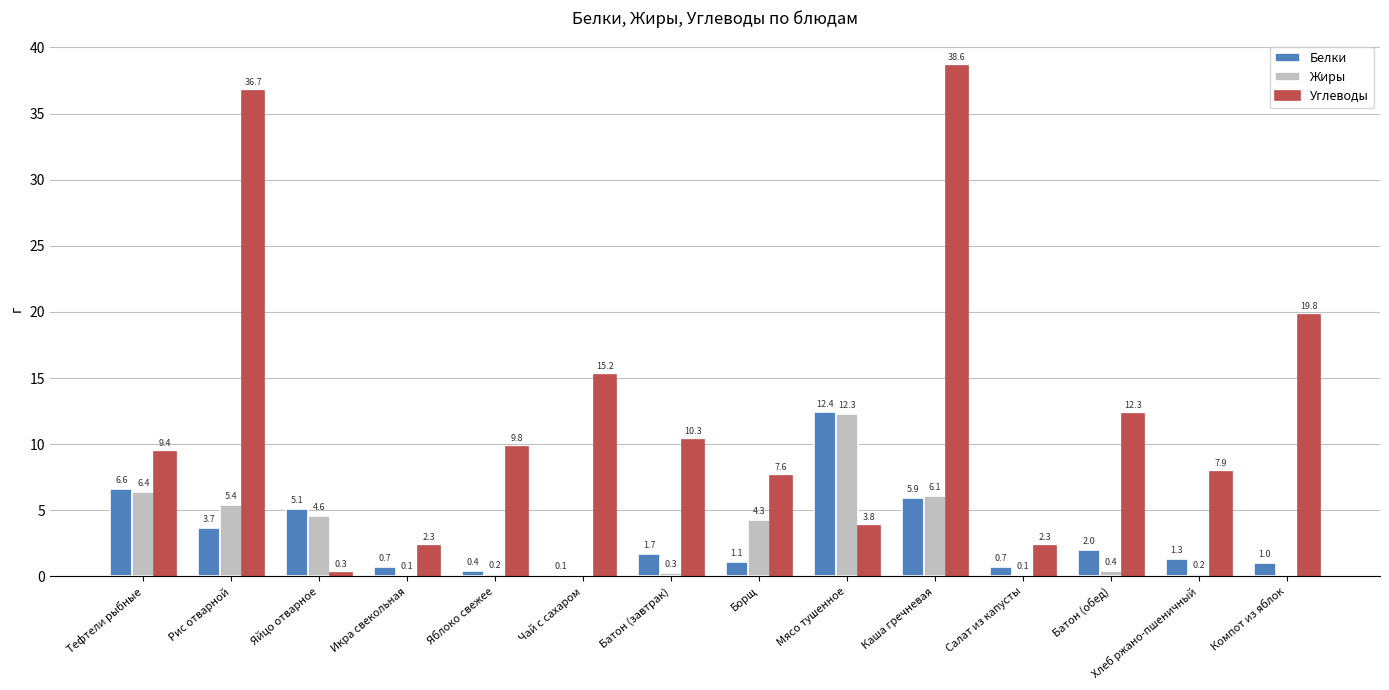

Where does the Белки series first go above 1?

Тефтели рыбные